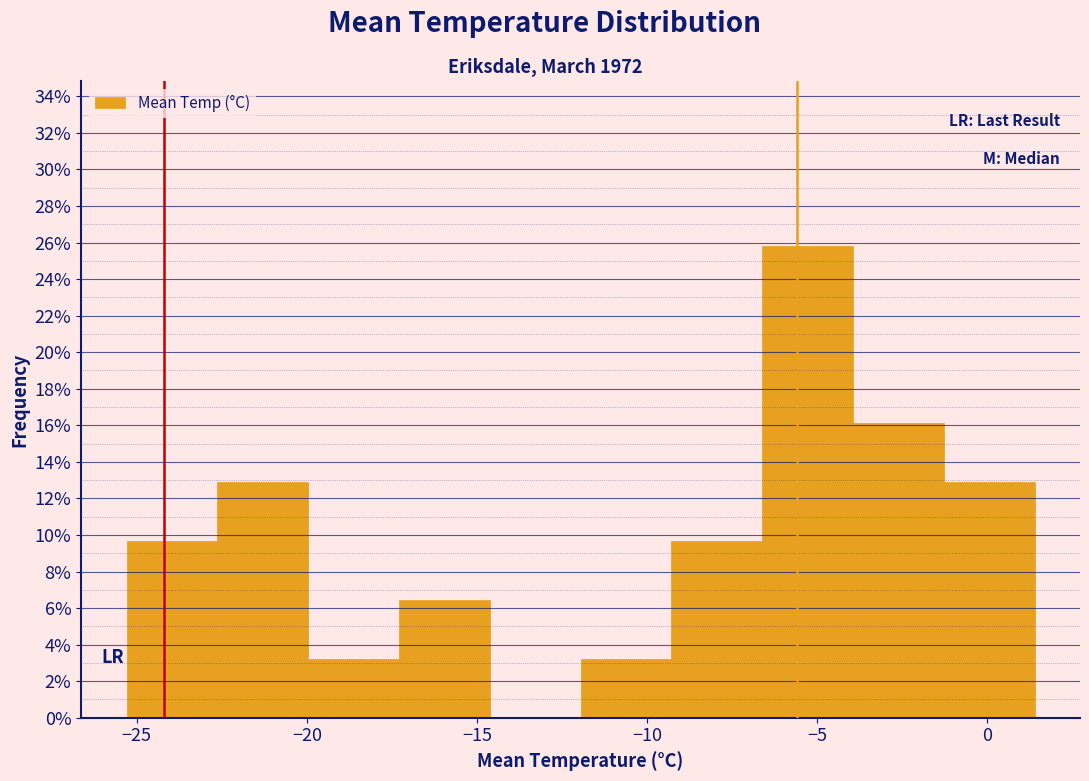

Reading left to right, transcribe this chart: for each bar, give the range it covers on the x-axis and its height. Neither the bar edges nor the heights are printed on the chart, so give them approximately, as read against the axes.

-25.5 to -22.5: 9.6
-22.5 to -20.0: 13.0
-20.0 to -17.5: 3.2
-17.5 to -14.5: 6.4
-14.5 to -12.0: 0
-12.0 to -9.5: 3.2
-9.5 to -6.5: 9.6
-6.5 to -4.0: 25.8
-4.0 to -1.5: 16.2
-1.5 to 1.5: 13.0